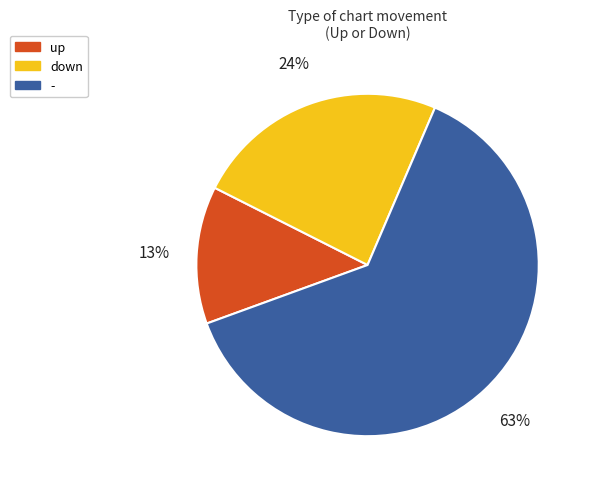

To the nearest percent, what is the combined percentage of up and -?

76%